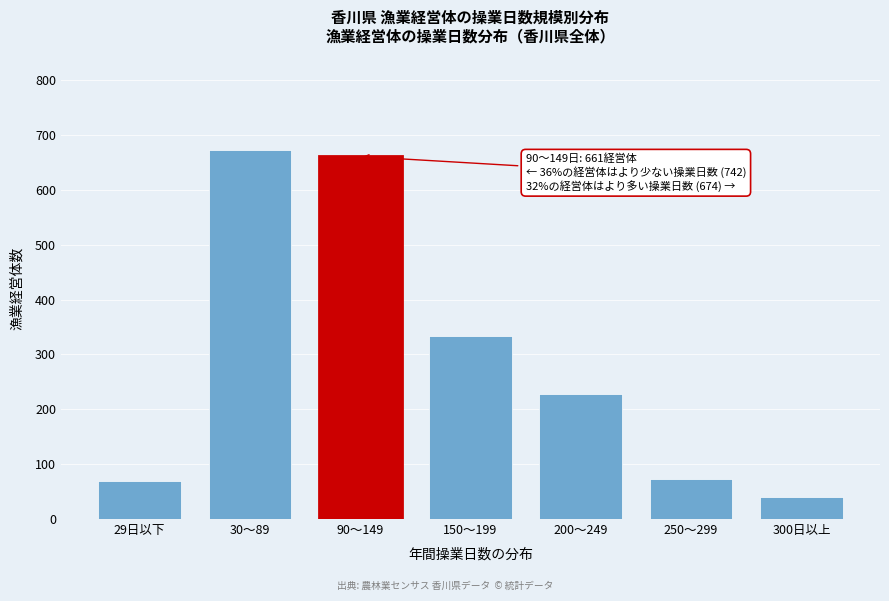

What is the minimum value shown in the chart?

40